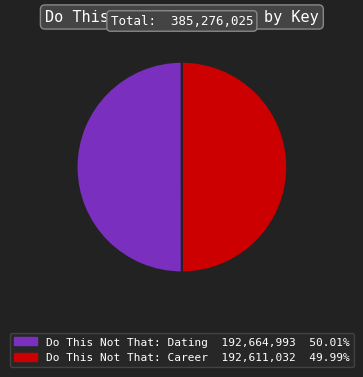

Approximately how many times larger is the value at Do This Not That: Dating compared to Do This Not That: Career?

1.0